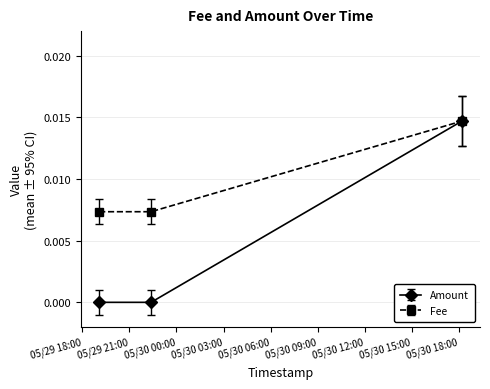

Which series has the widest spread of values?

Amount